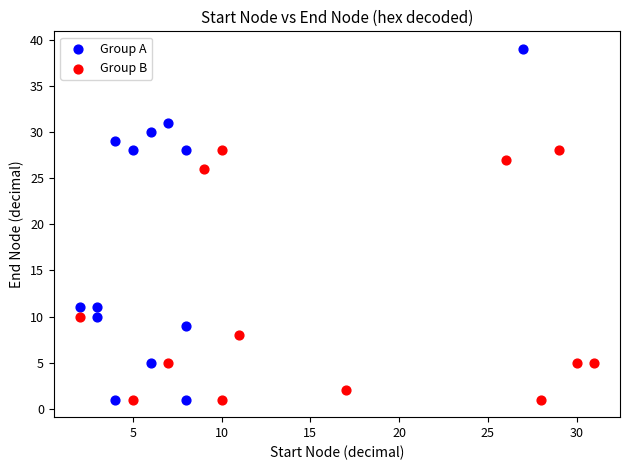

Which series reaches the maximum Y coordinate?

Group A